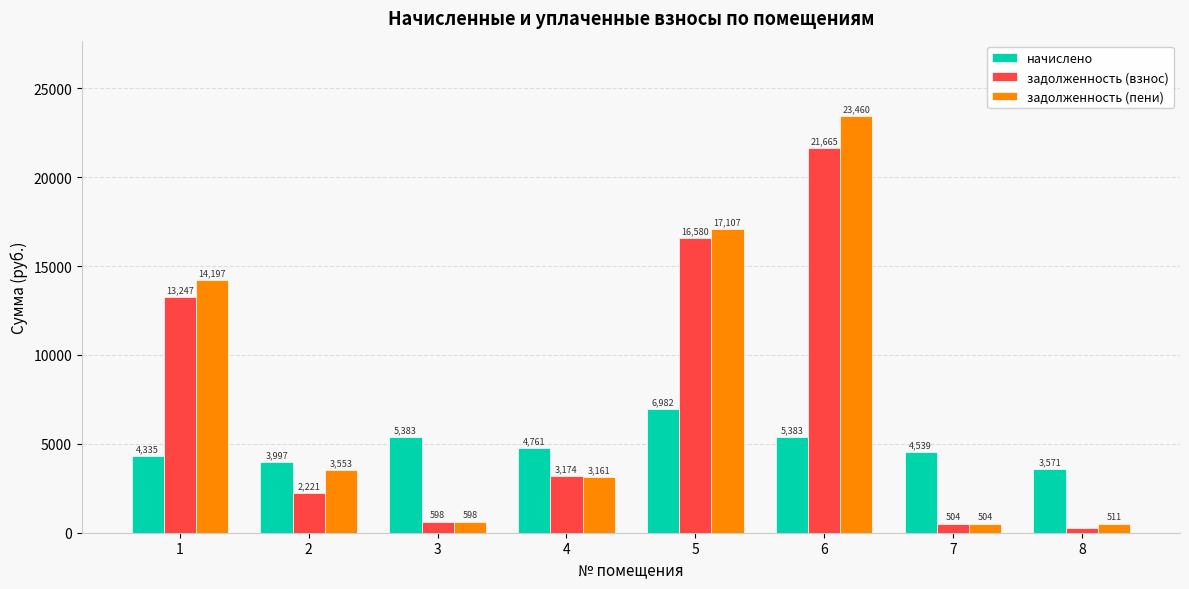

What is the difference between the maximum and minimum values in the задолженность (пени) series?

22955.2